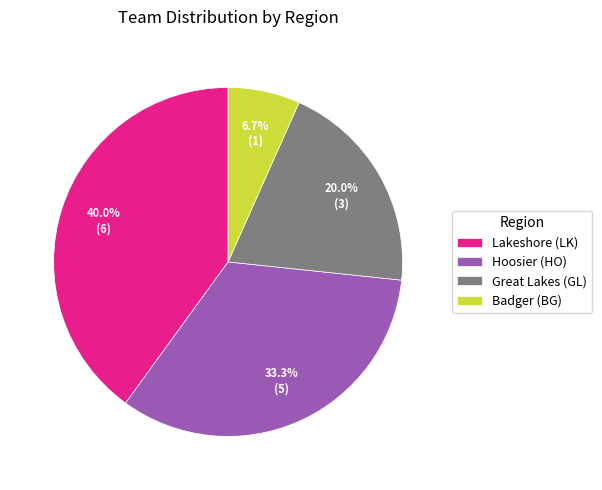

To the nearest percent, what is the difference between the largest and smallest slice percentages?

33%